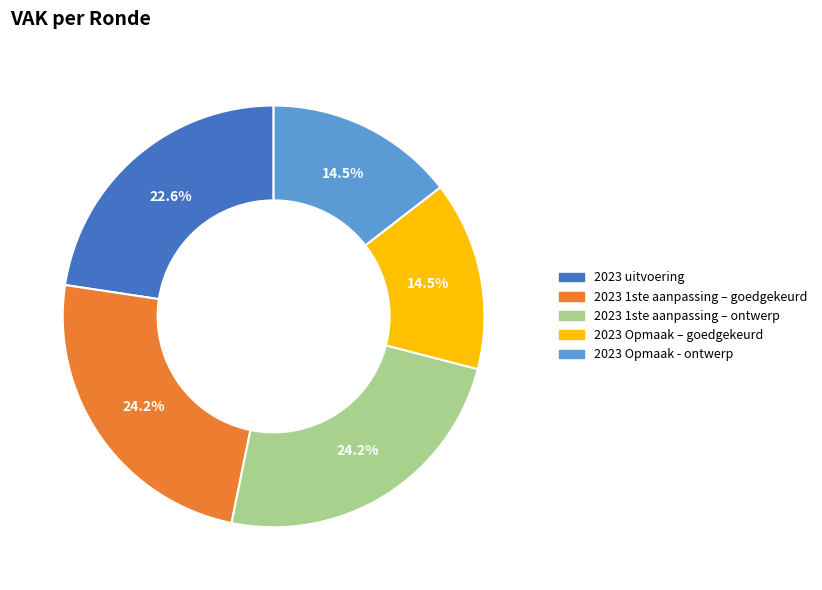

What percentage is NOT represented by 2023 Opmaak – goedgekeurd?

85.5%